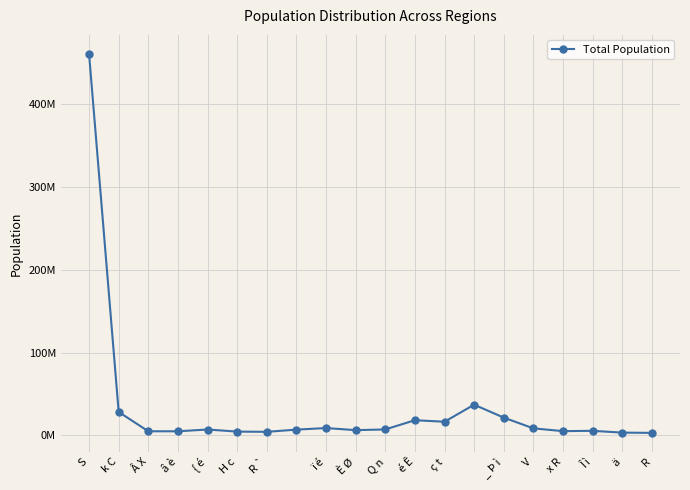

Does the chart have visible grid lines?

Yes